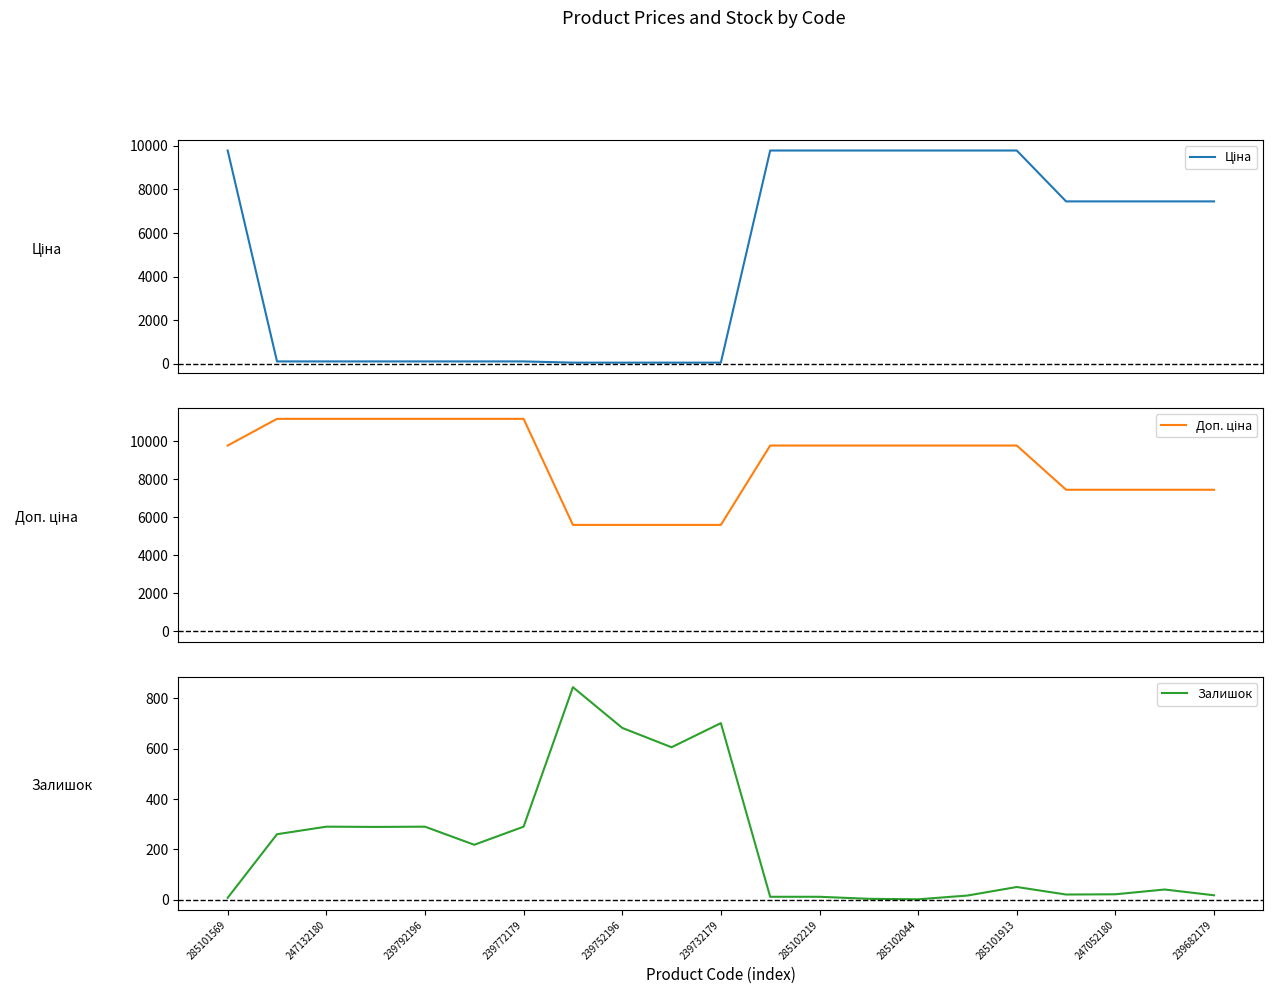

How many times do Ціна and Залишок cross each other?

2